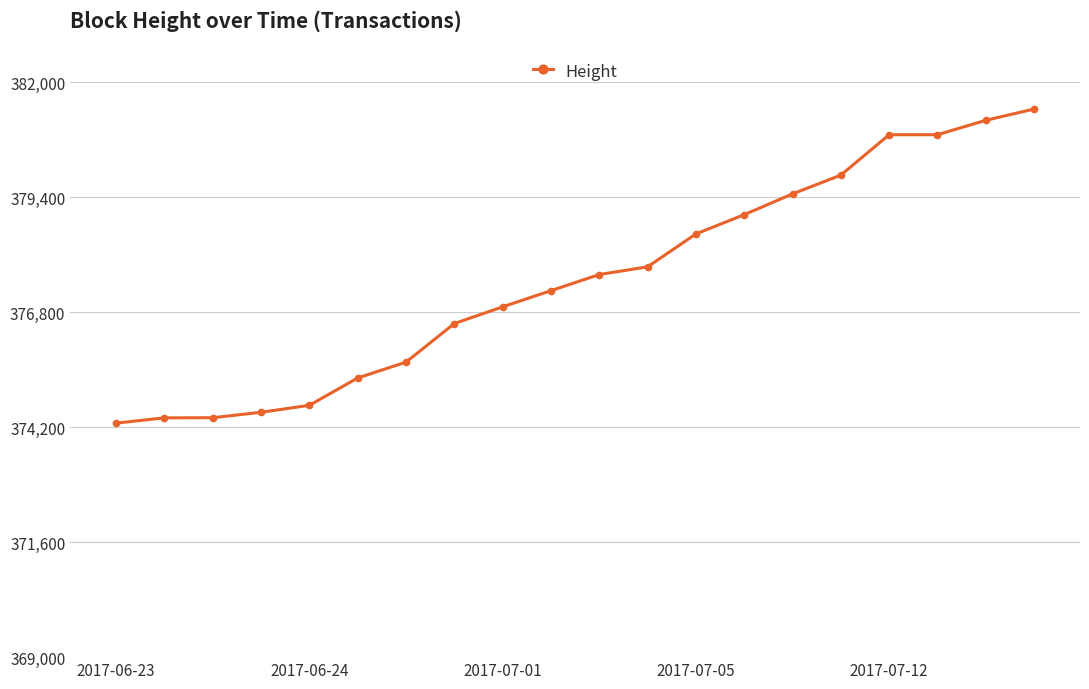

What is the sum of all values?

7550595